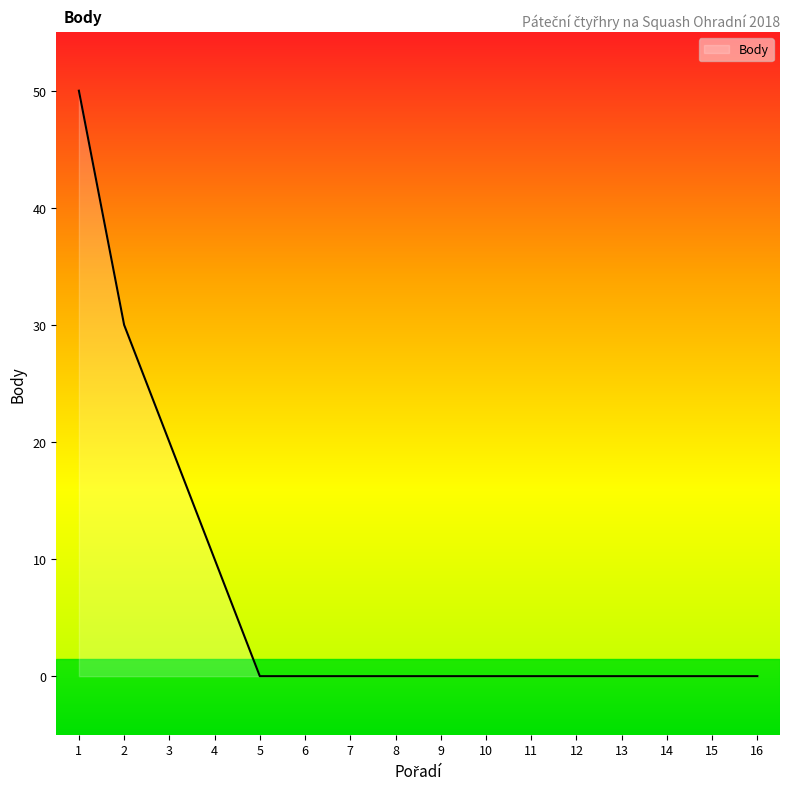

Between 11 and 1, which is larger?

1